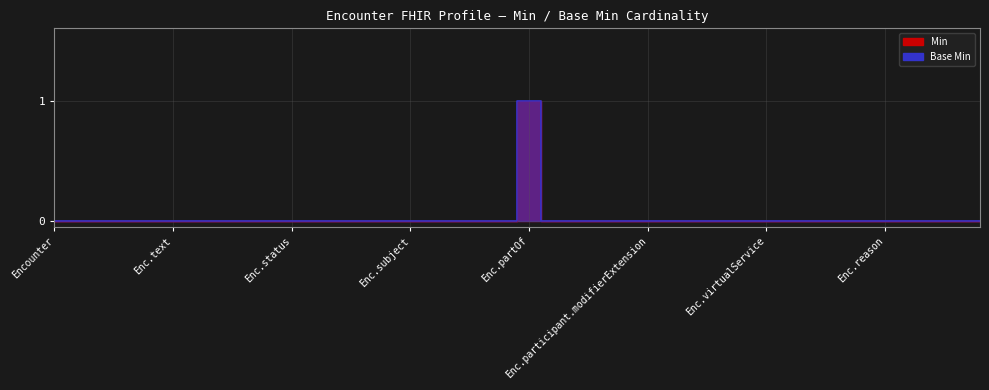

Which series has the largest total across all categories?

Min